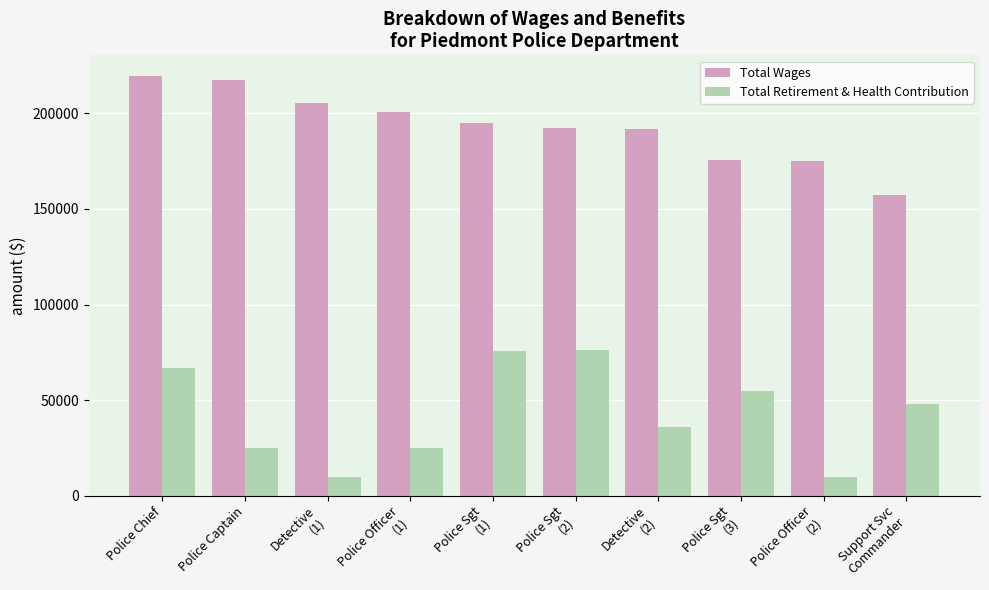

At which category does the chart reach its peak across all series?

Police Chief